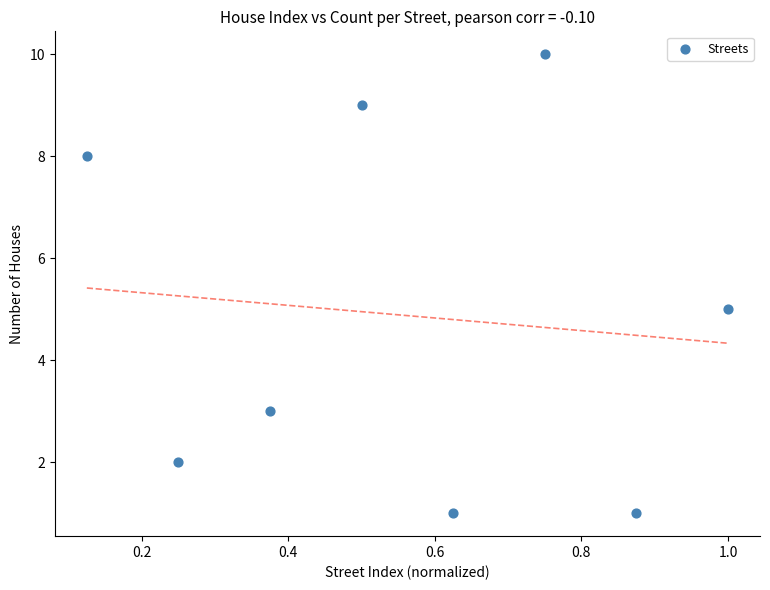

What is the range of Y values (max minus min)?

9